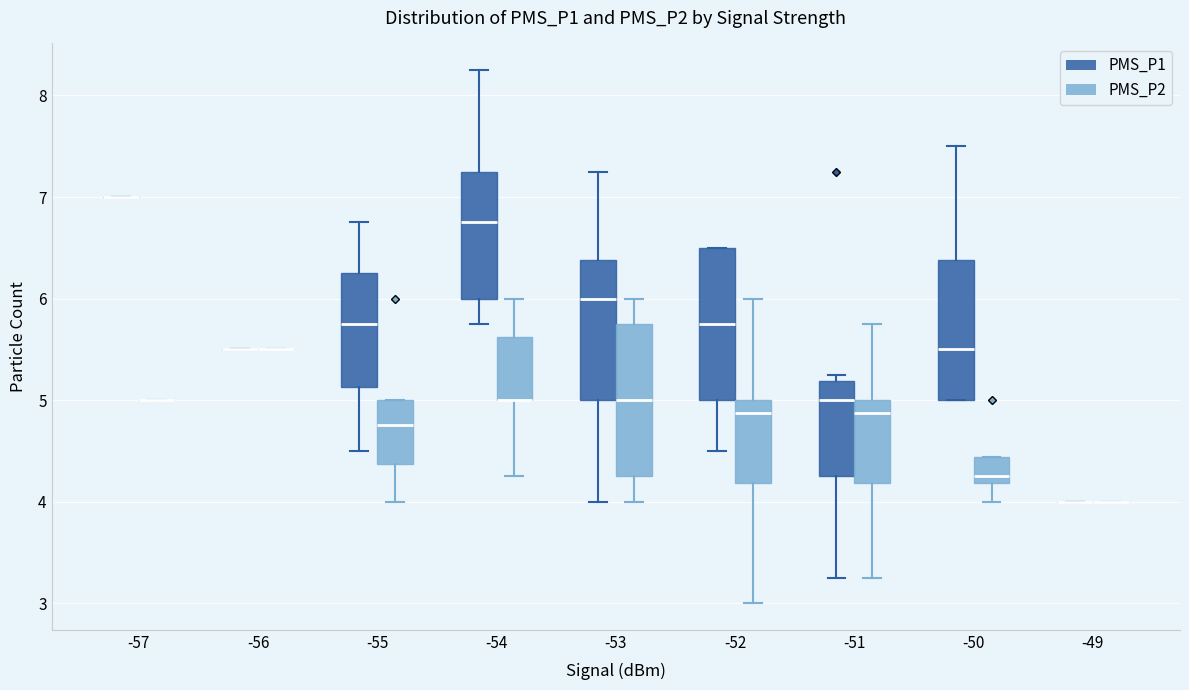

Reading left to right, read every box against the y-axis: the position of its median line, the range the box covers, and the ends of its whiskers. The values are not printed on the chart, so give them approximately, as read against the axis.

-57 (PMS_P1): box collapsed to a line at 7.0, whiskers 7.0 to 7.0
-57 (PMS_P2): box collapsed to a line at 5.0, whiskers 5.0 to 5.0
-56 (PMS_P1): box collapsed to a line at 5.5, whiskers 5.5 to 5.5
-56 (PMS_P2): box collapsed to a line at 5.5, whiskers 5.5 to 5.5
-55 (PMS_P1): median 5.8, box 5.1 to 6.3, whiskers 4.5 to 6.8
-55 (PMS_P2): median 4.8, box 4.4 to 5.0, whiskers 4.0 to 5.0
-54 (PMS_P1): median 6.8, box 6.0 to 7.3, whiskers 5.8 to 8.3
-54 (PMS_P2): median 5.0 (drawn on the box's lower edge), box 5.0 to 5.6, whiskers 4.3 to 6.0
-53 (PMS_P1): median 6.0, box 5.0 to 6.4, whiskers 4.0 to 7.3
-53 (PMS_P2): median 5.0, box 4.3 to 5.8, whiskers 4.0 to 6.0
-52 (PMS_P1): median 5.8, box 5.0 to 6.5, whiskers 4.5 to 6.5
-52 (PMS_P2): median 4.9, box 4.2 to 5.0, whiskers 3.0 to 6.0
-51 (PMS_P1): median 5.0, box 4.3 to 5.2, whiskers 3.3 to 5.3
-51 (PMS_P2): median 4.9, box 4.2 to 5.0, whiskers 3.3 to 5.8
-50 (PMS_P1): median 5.5, box 5.0 to 6.4, whiskers 5.0 to 7.5
-50 (PMS_P2): median 4.3, box 4.2 to 4.4, whiskers 4.0 to 4.4
-49 (PMS_P1): box collapsed to a line at 4.0, whiskers 4.0 to 4.0
-49 (PMS_P2): box collapsed to a line at 4.0, whiskers 4.0 to 4.0